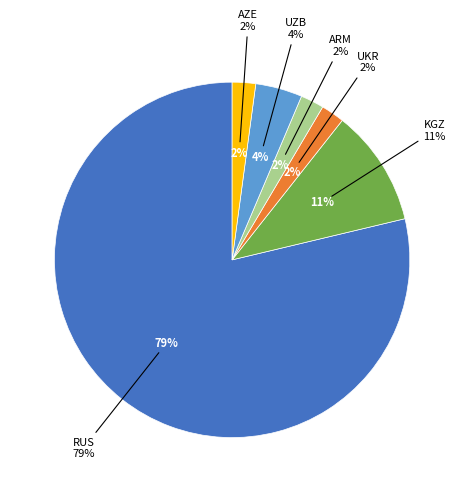

Which category has the smallest portion of the pie?

UKR